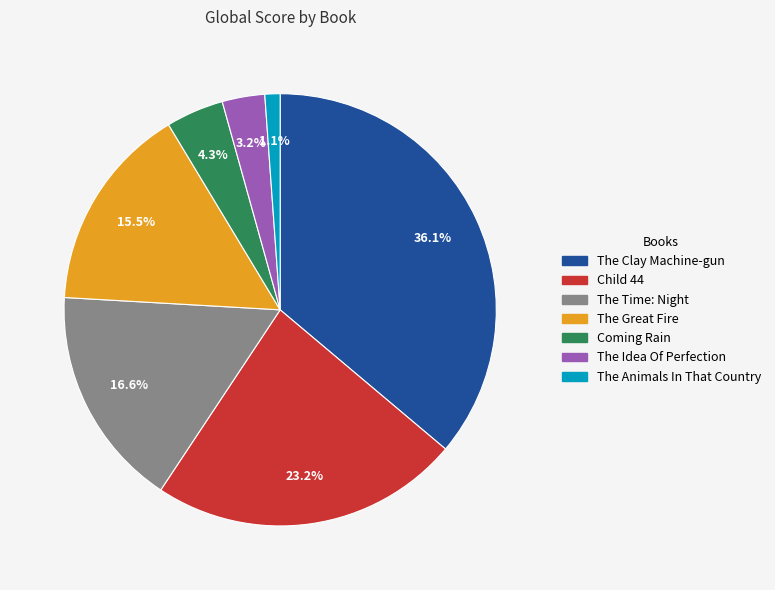

Is there any slice that represents more than half of the pie?

No